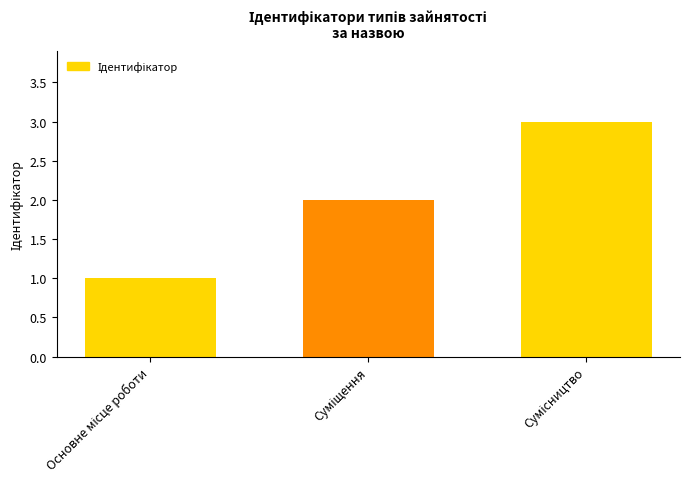

What is the maximum value shown in the chart?

3